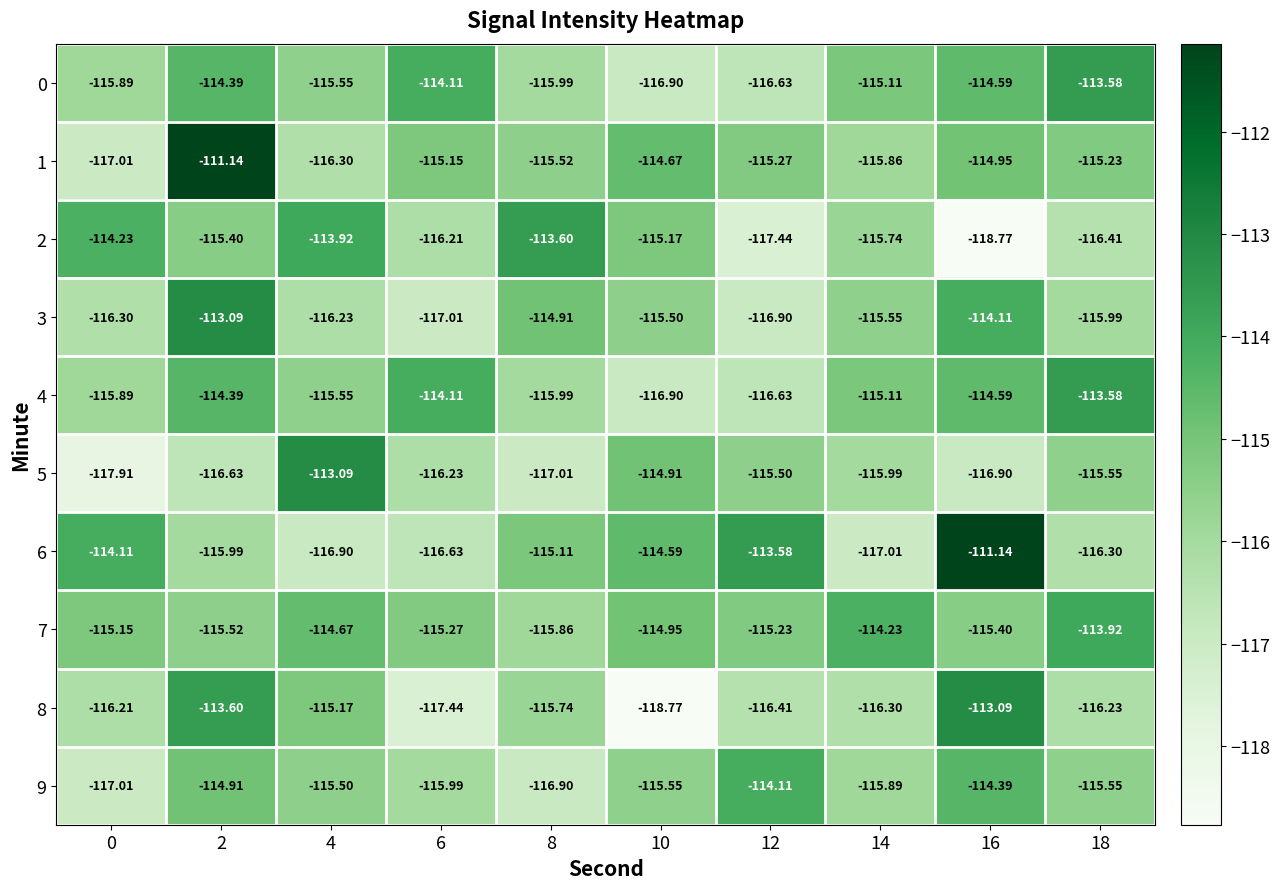

Rank the series at 0 from highest to lowest value.

6, 2, 7, 0, 4, 8, 3, 1, 9, 5